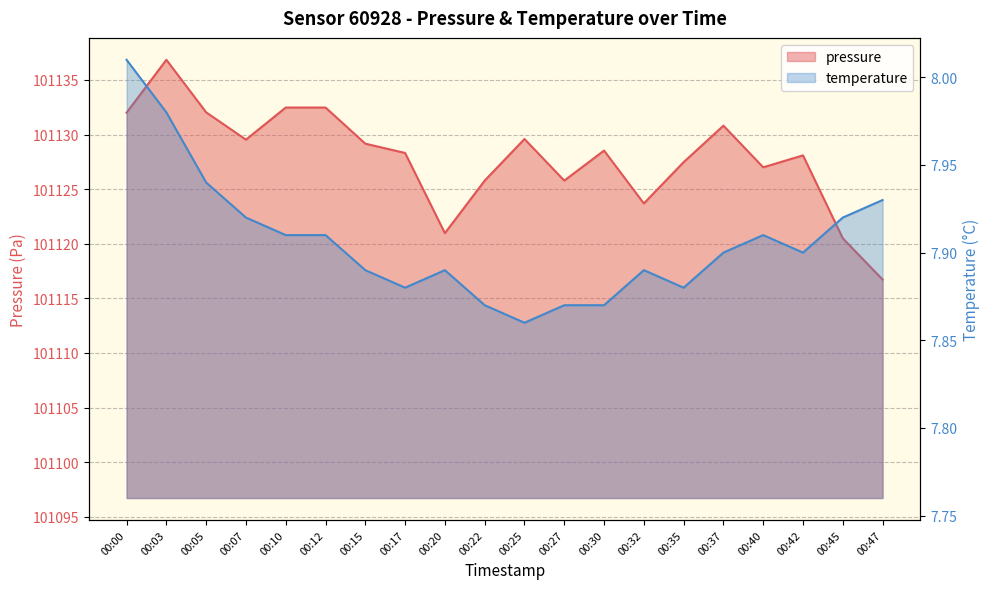

What is the sum of the temperature values at 00:45 and 00:22?

15.8